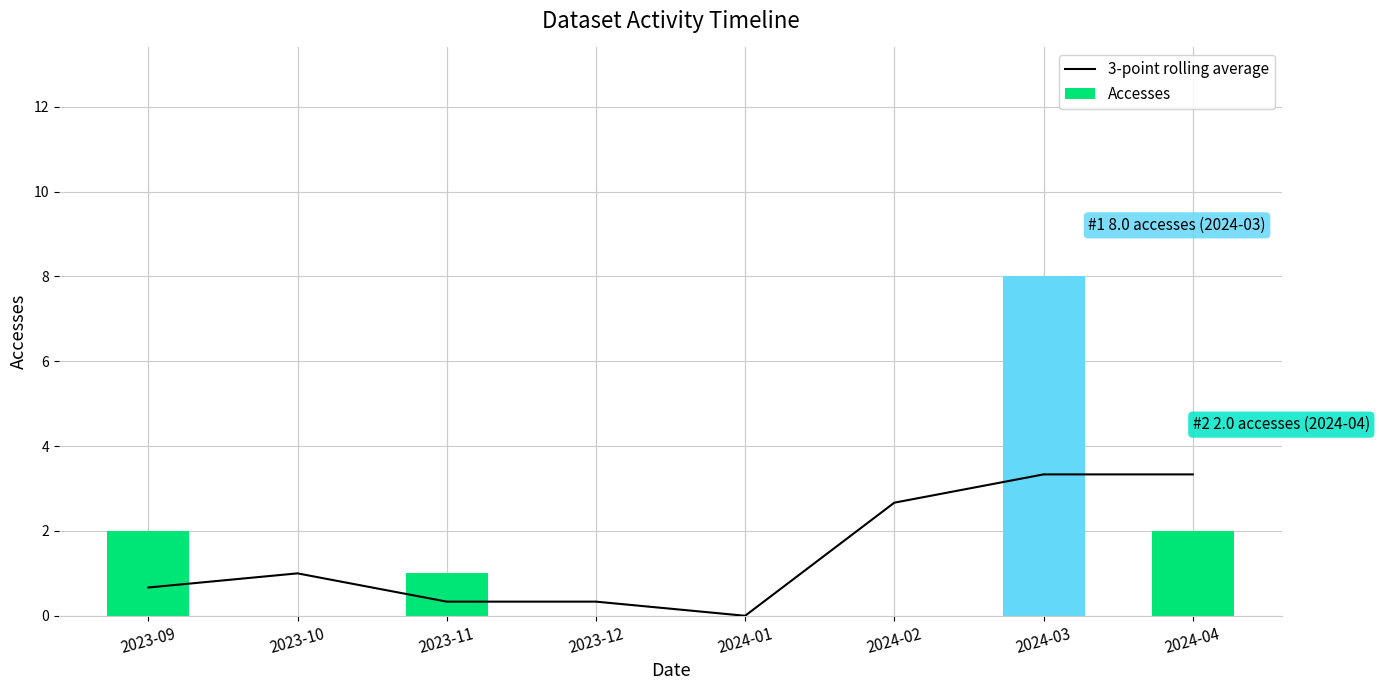

Reading left to right, list all the values displayed in this chart.

3-point rolling average: 2023-09=0.7	2023-10=1.0	2023-11=0.3	2023-12=0.3	2024-01=0.0	2024-02=2.7	2024-03=3.3	2024-04=3.3
Accesses: 2023-09=2.0	2023-10=0.0	2023-11=1.0	2023-12=0.0	2024-01=0.0	2024-02=0.0	2024-03=8.0	2024-04=2.0